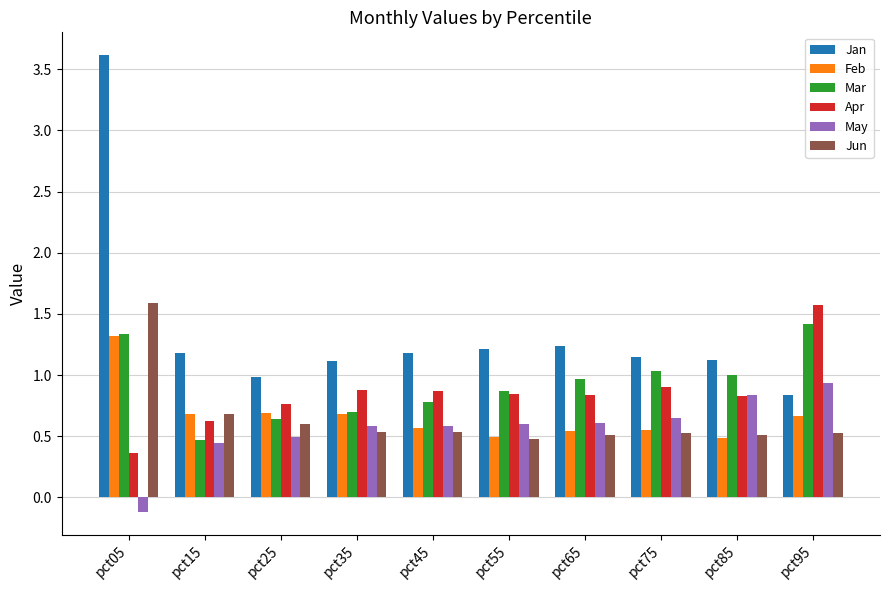

How many values in May are below zero?

1